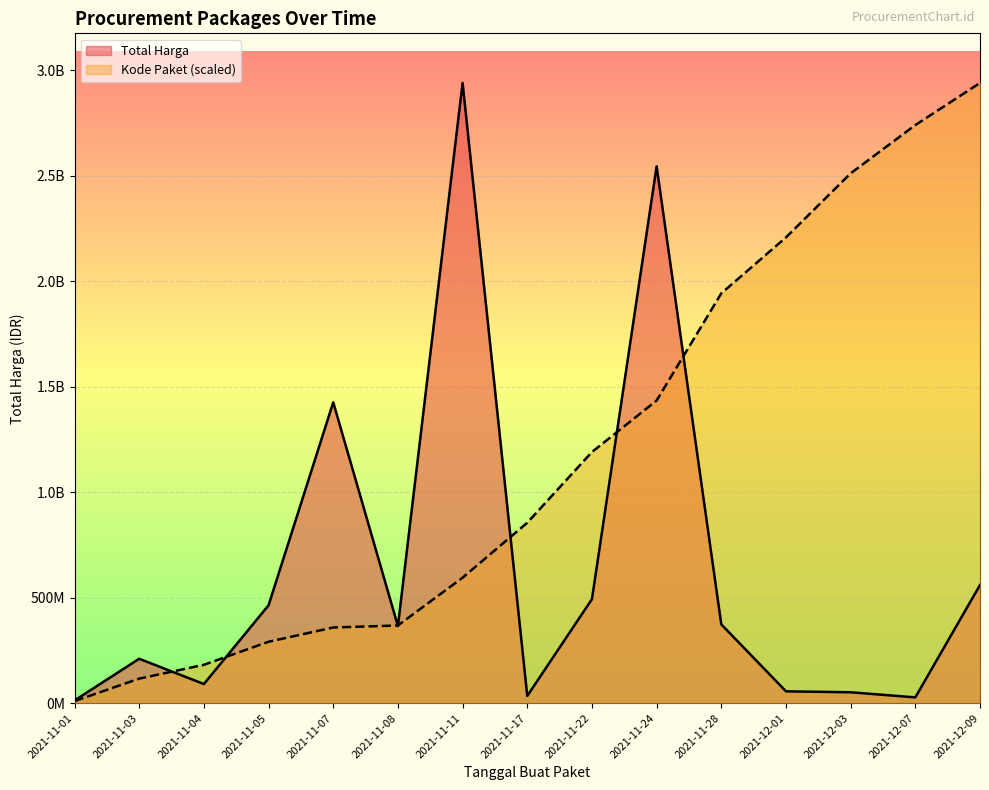

Between 2021-11-11 and 2021-12-09, which series saw the biggest shift?

Total Harga